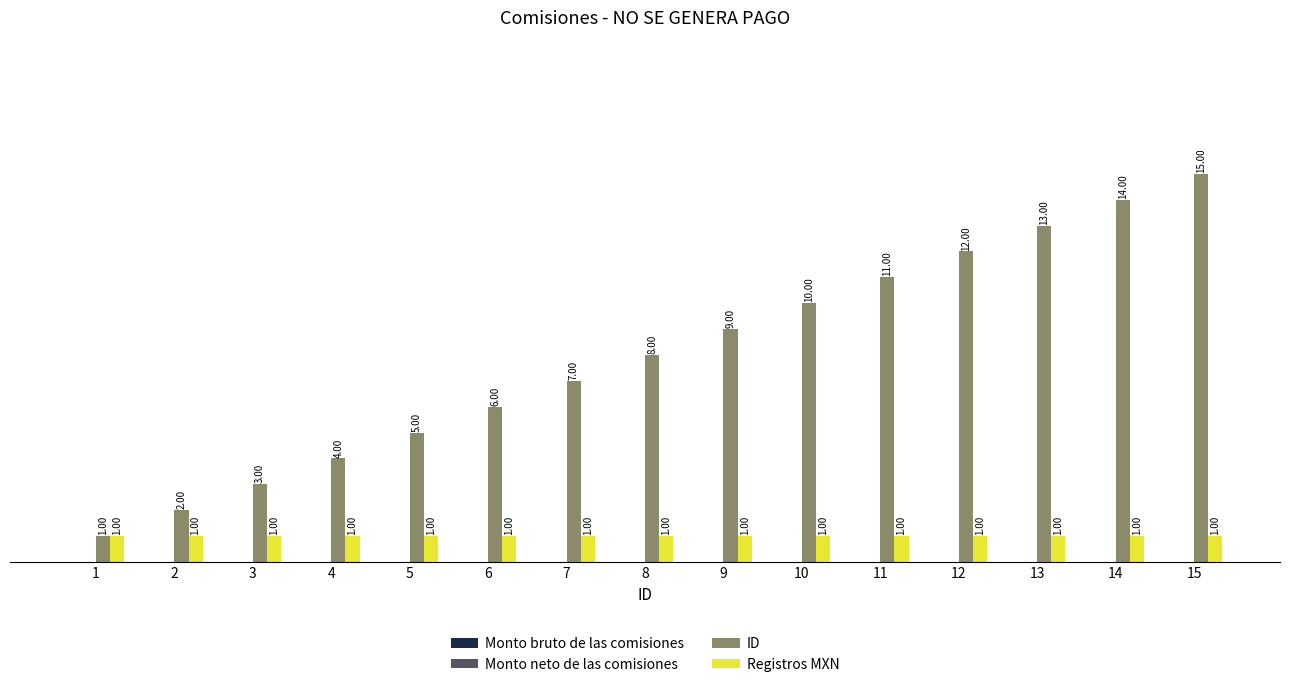

What is the difference between the second highest and second lowest values in the ID series?

12